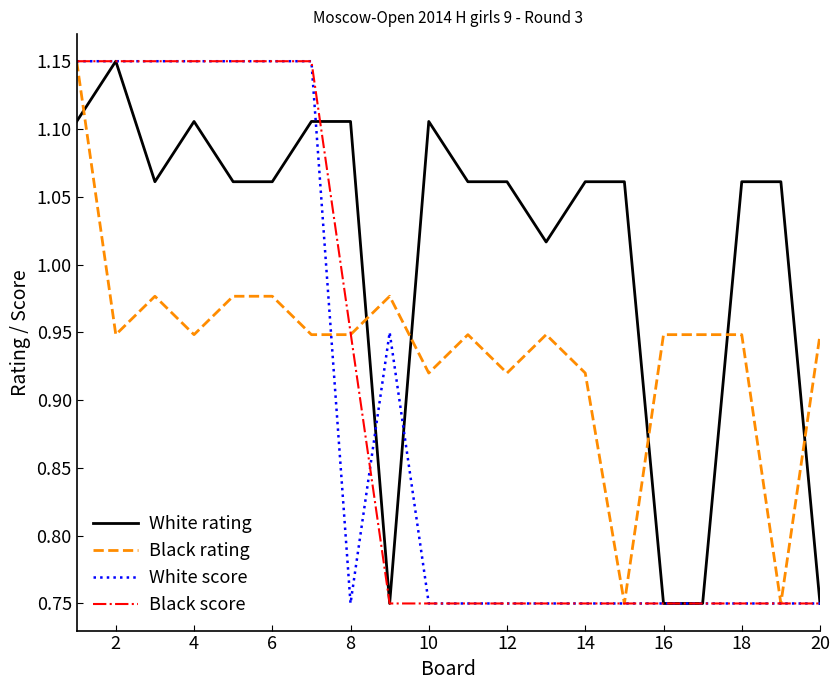

Which series has the largest total across all categories?

White rating